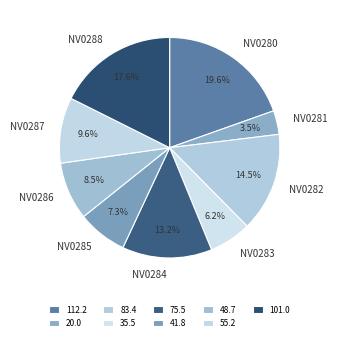

To the nearest percent, what percentage of the pie is NV0285?

7%